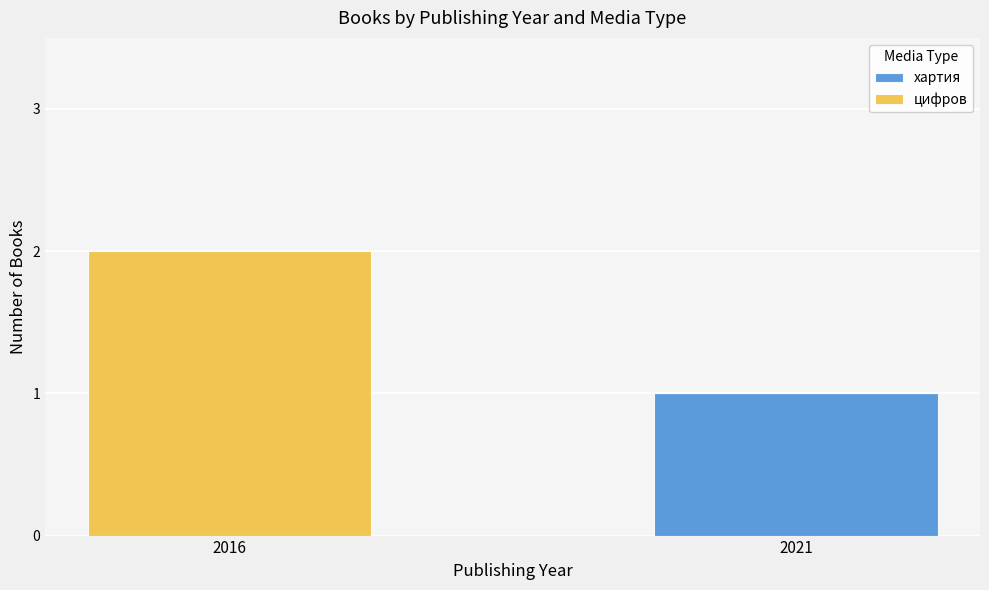

What is the sum of the хартия values at 2021 and 2016?

1